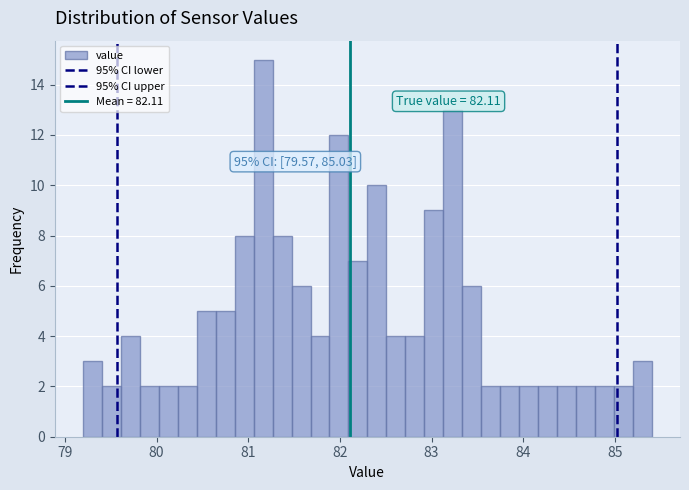

Read against the x-axis, roughly where is the centre of the tallest bar?

81.2